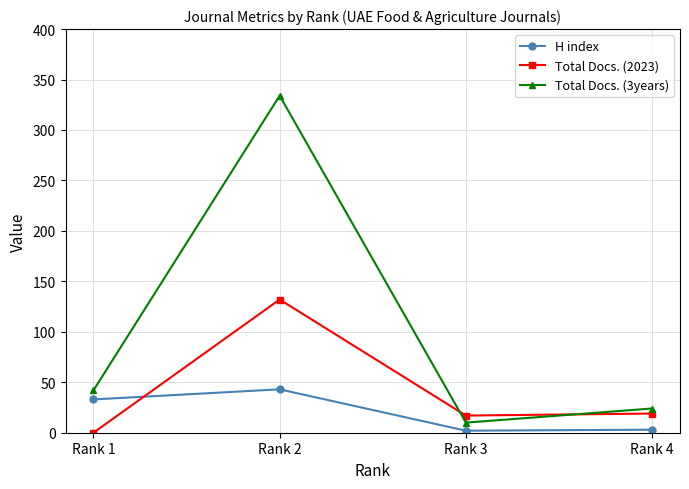

What is the average value of the Total Docs. (2023) series?

42